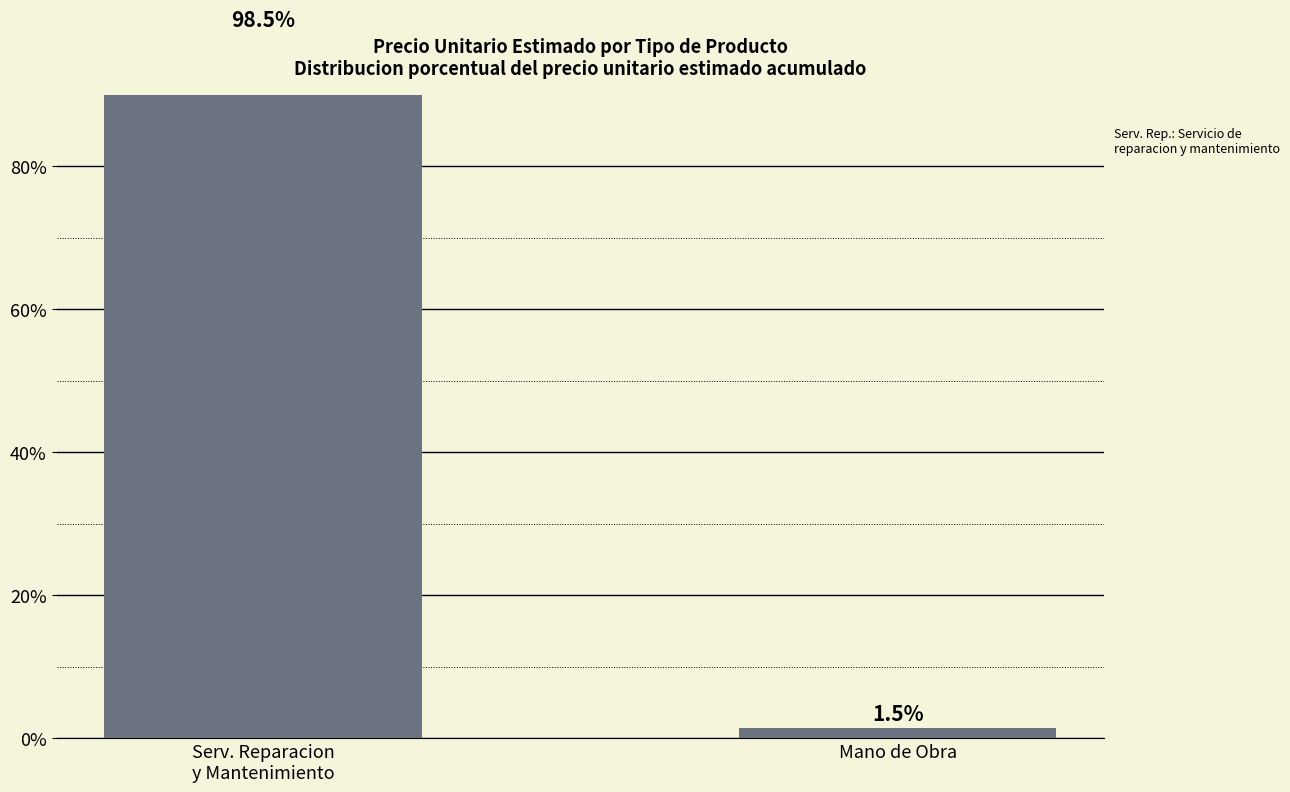

Does the chart contain stacked bars?

No